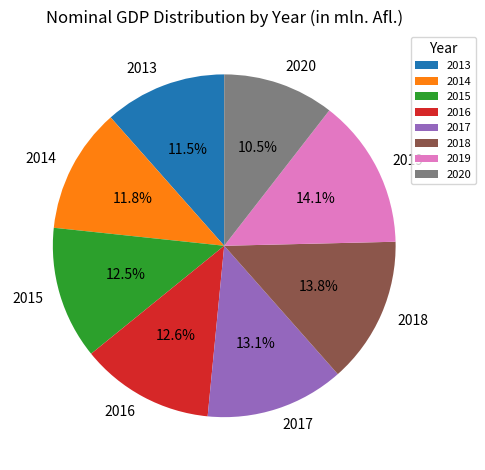

To the nearest percent, what portion does 2016 represent?

13%